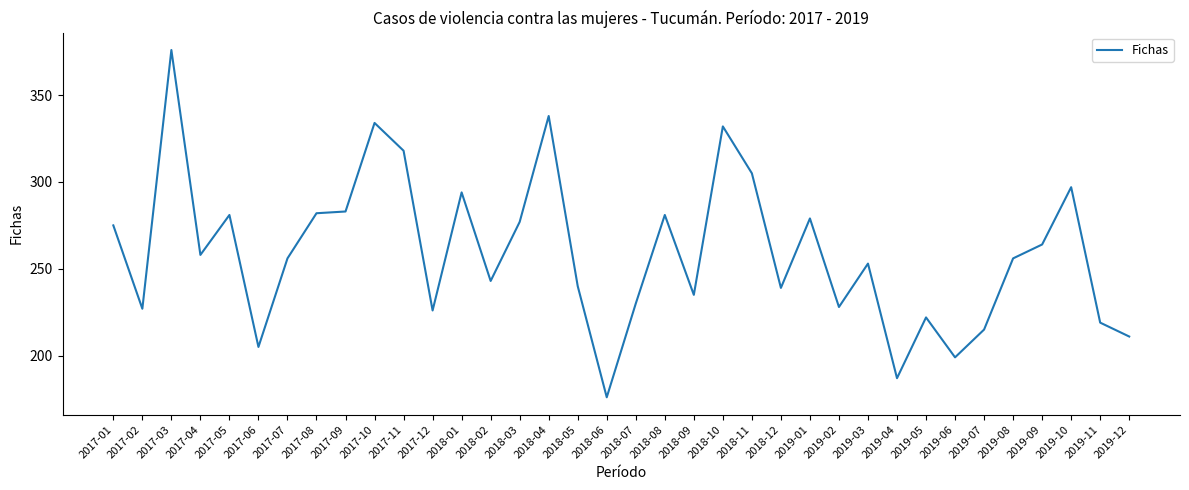

What position from the left is 2019-01?

25